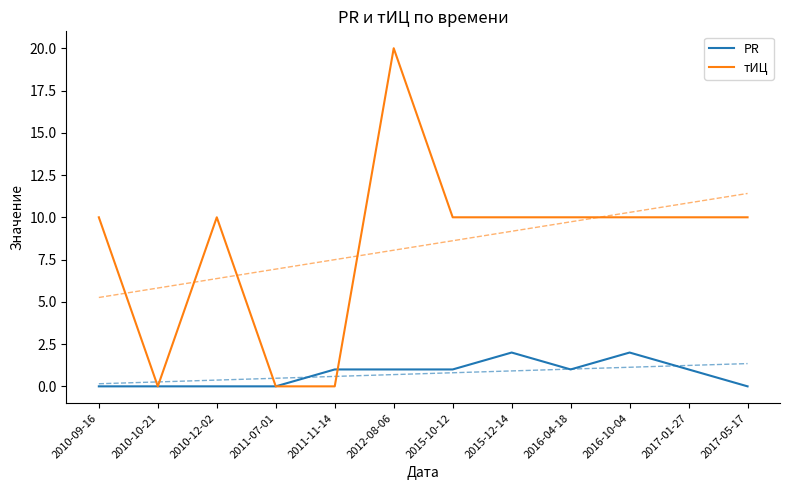

Which category has the highest value in the PR series?

2015-12-14